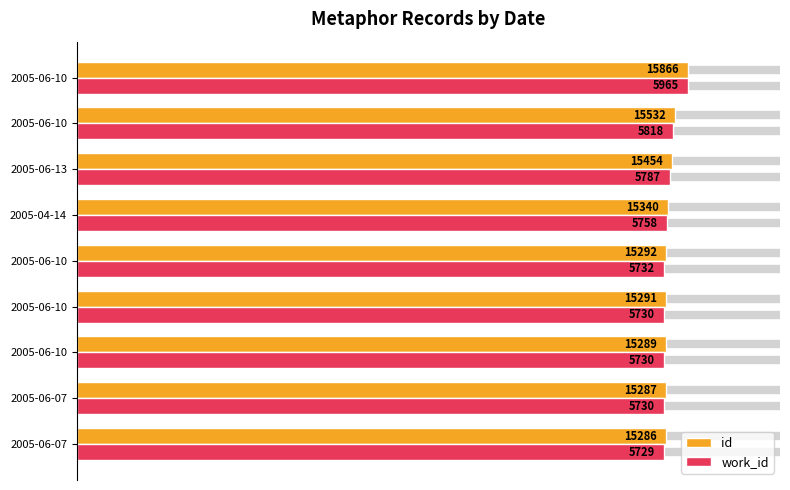

Does the chart contain any negative values?

No